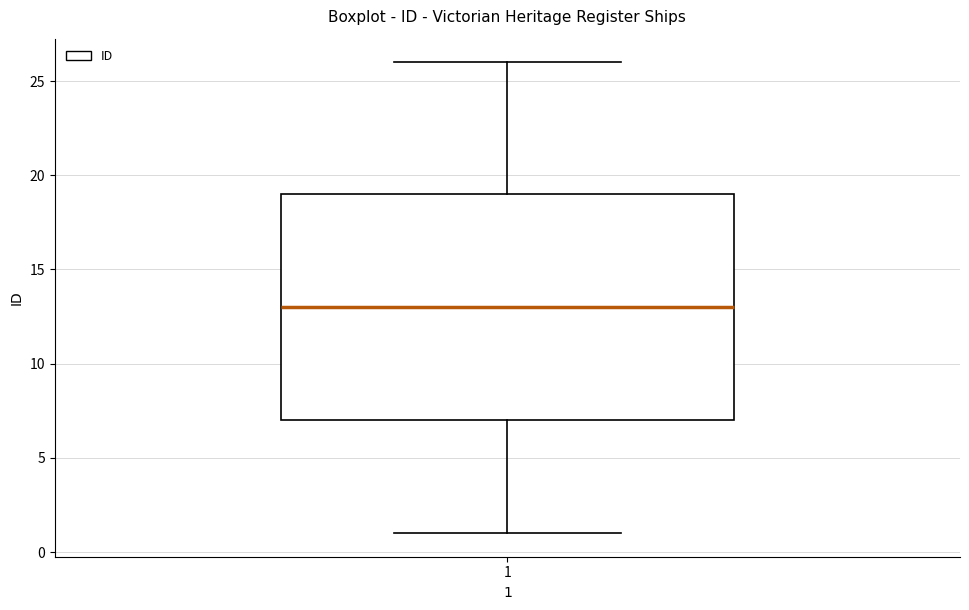

Where is the lower edge of the box at x = 1 on the y-axis? The values are not printed on the chart, so give them approximately, as read against the axis.

7